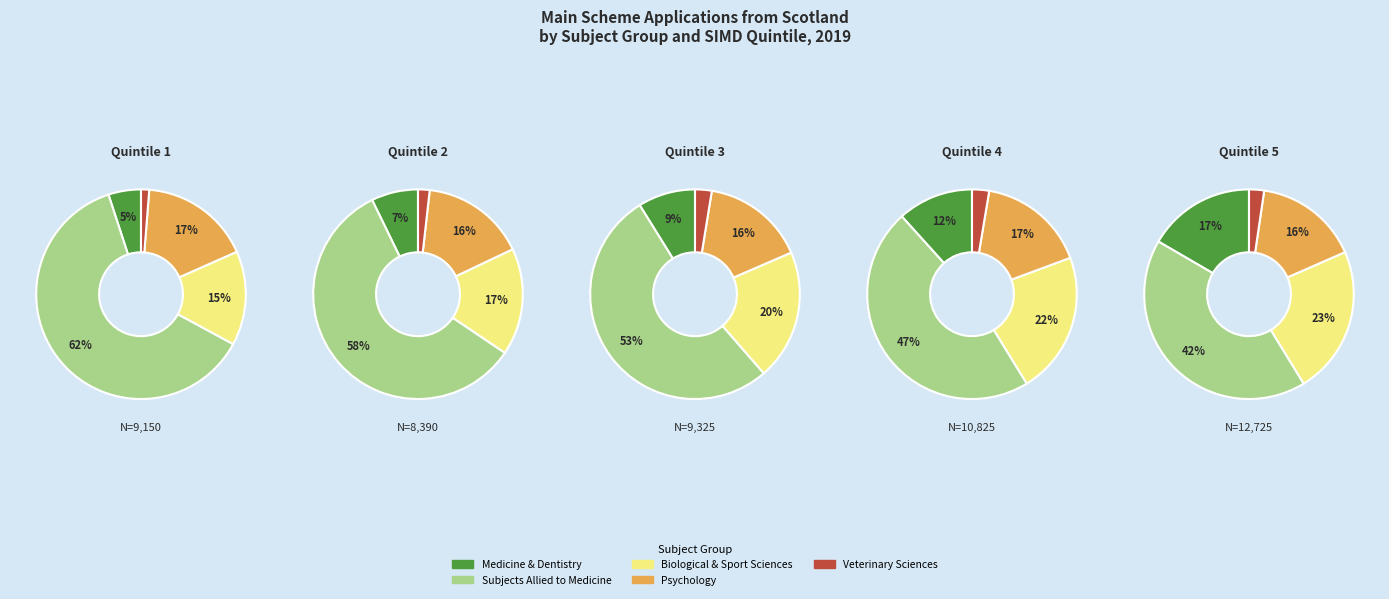

Which category has the smallest portion of the pie?

Veterinary Sciences